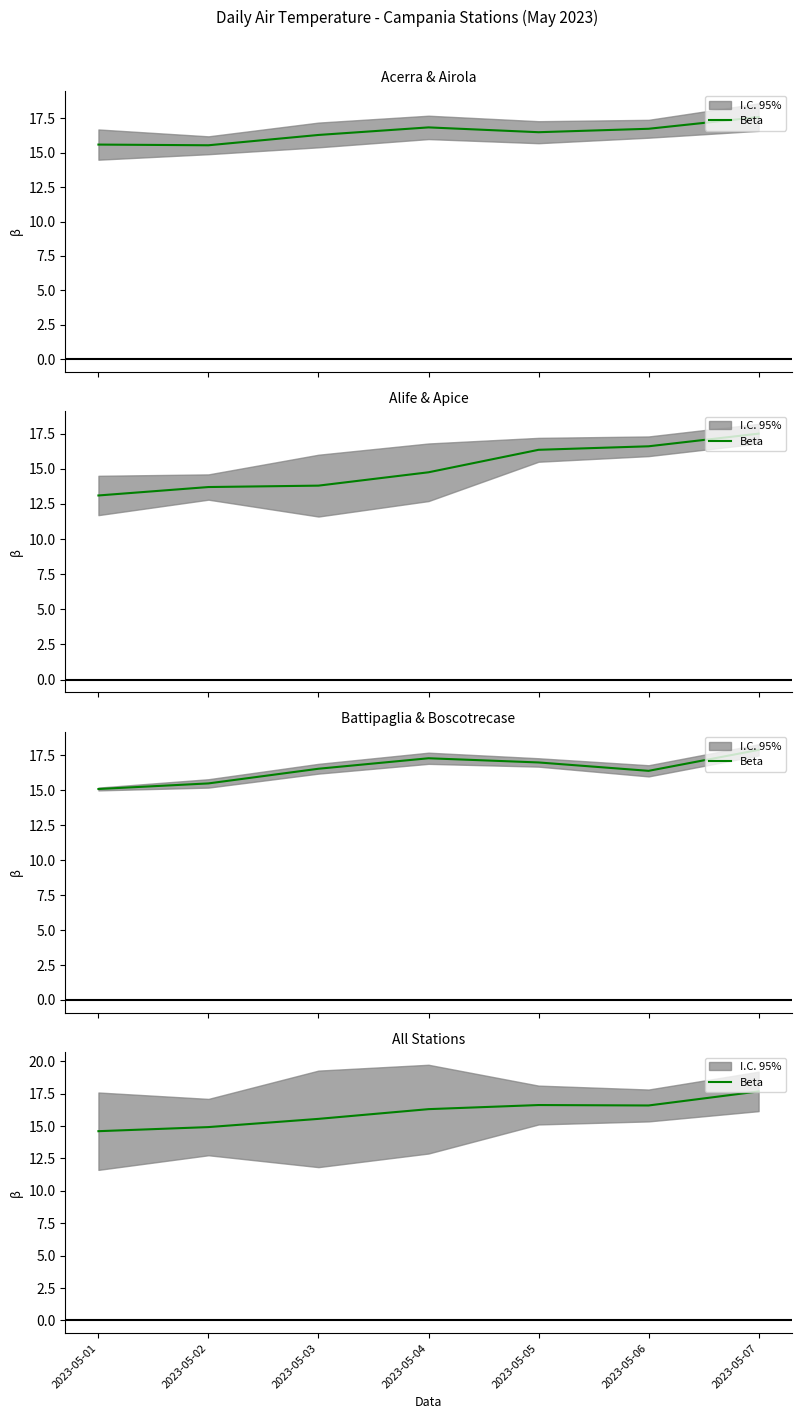

What is the sum of all values?

112.2